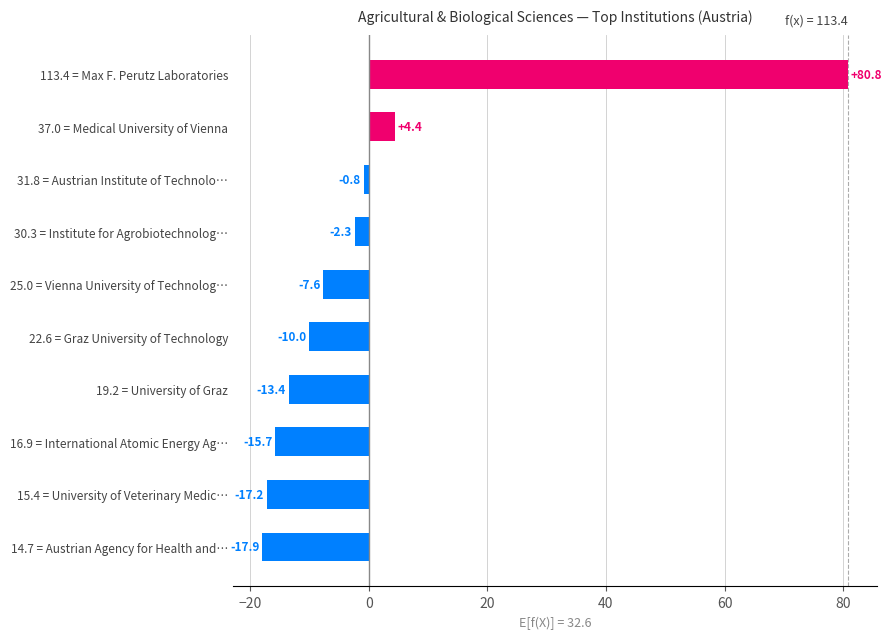

How many values are below zero?

8